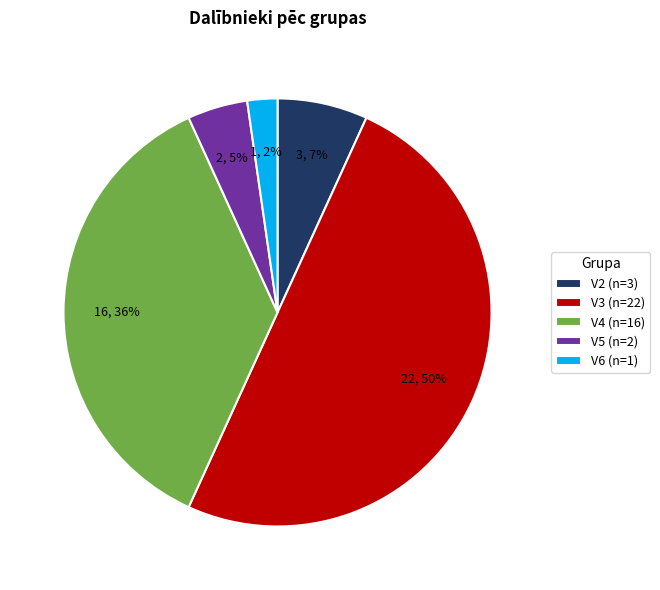

Does V6 represent more than half of the total?

No